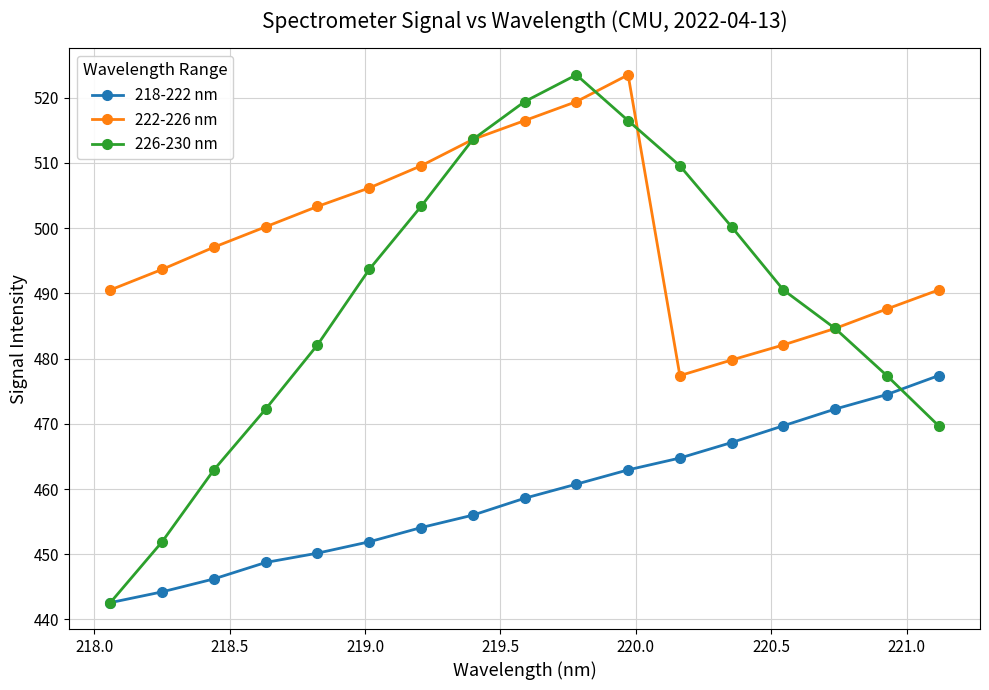

What is the value of the 222-226 nm point at the 4th from the left?

500.2